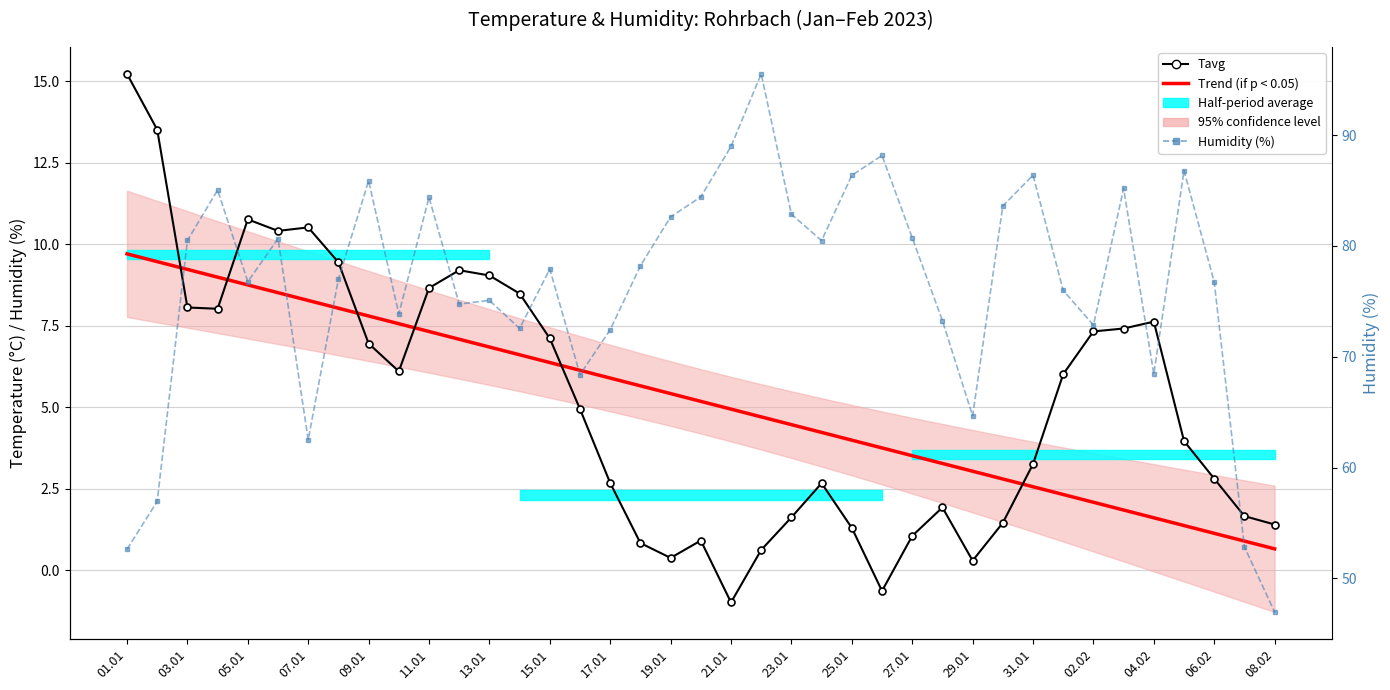

Rank the series at 23 from lowest to highest value.

Tavg, Trend (if p < 0.05), Humidity (%)